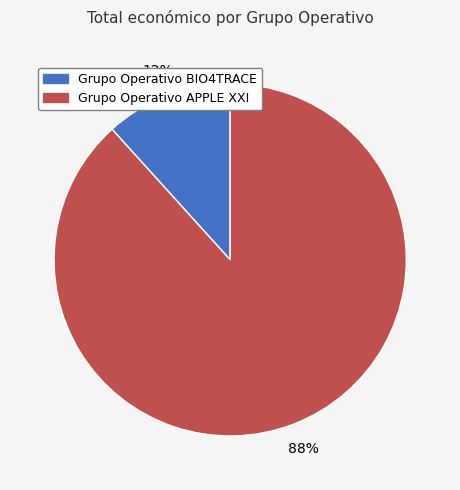

What is the smallest slice in the pie chart?

Grupo Operativo BIO4TRACE